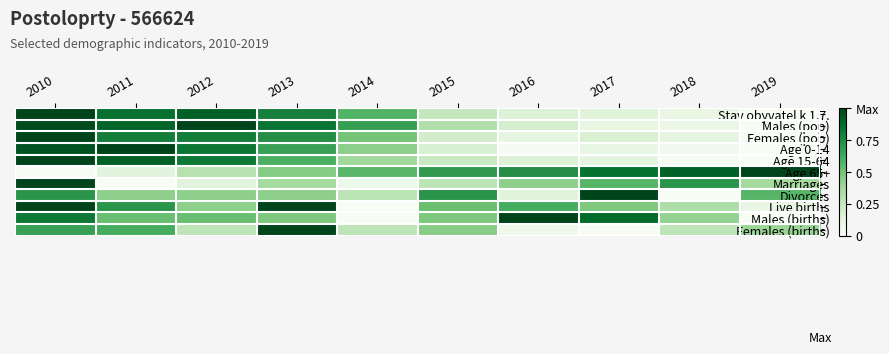

At which category is the sum across all series the highest?

2010